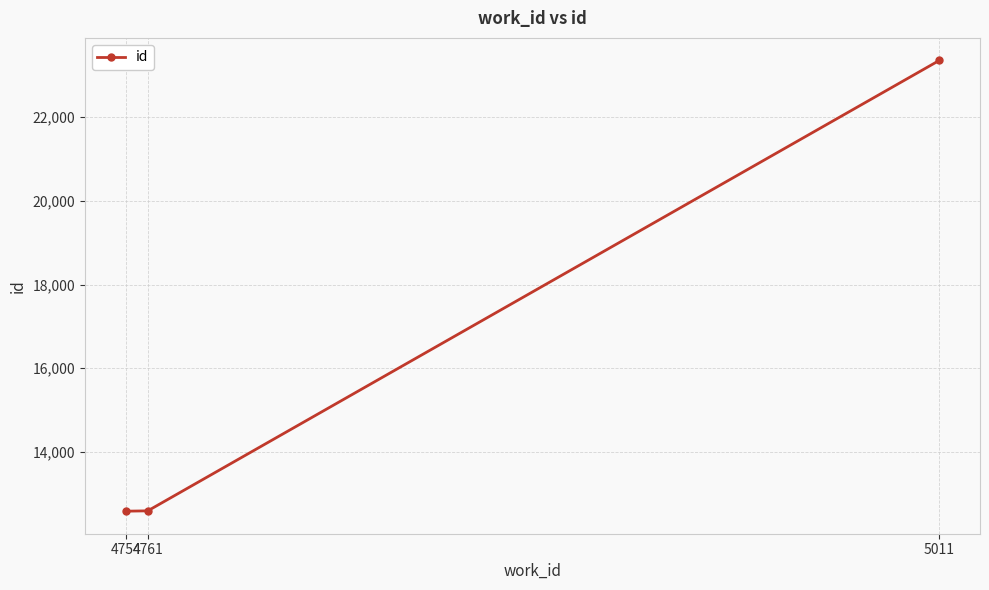

What is the difference between the maximum and minimum values?

10773